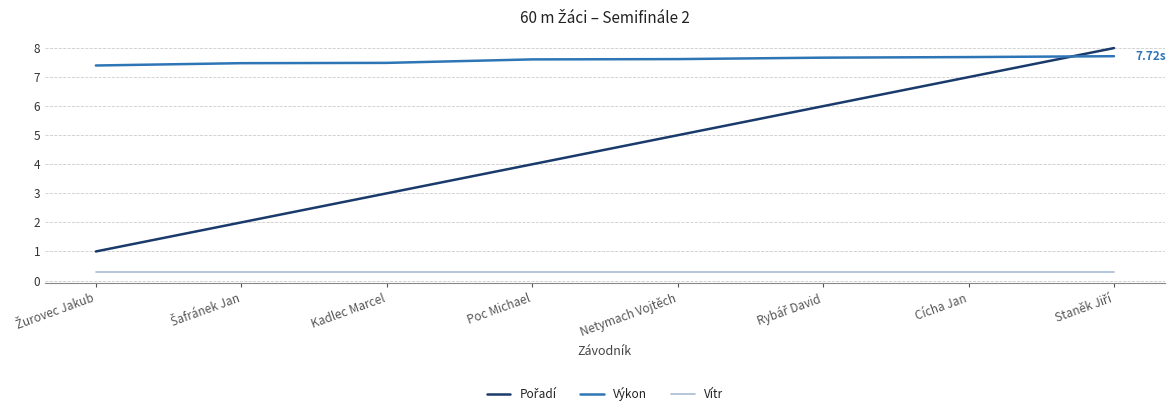

Which series has the largest total across all categories?

Výkon